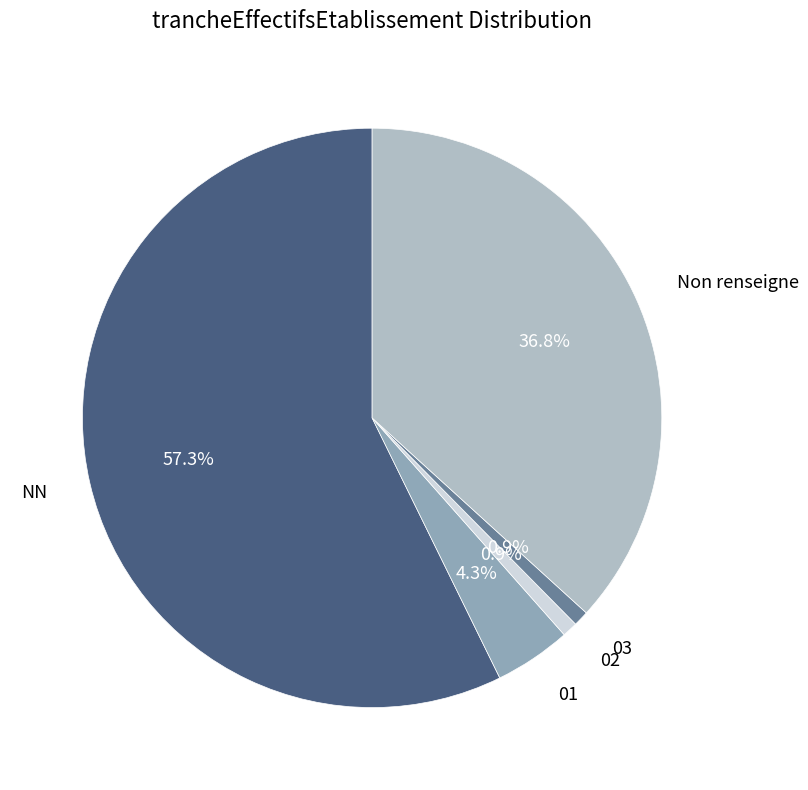

Is there any slice that represents more than half of the pie?

Yes